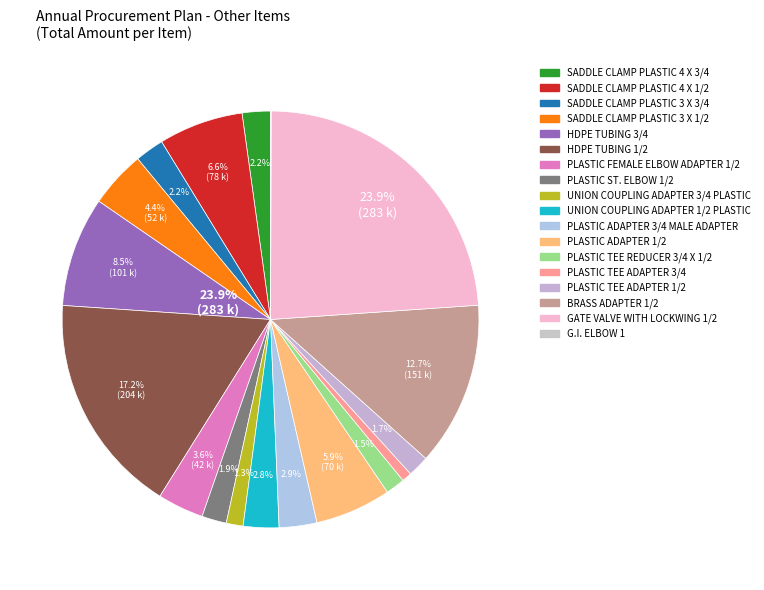

Is it true that HDPE TUBING 1/2 is 17% of the pie?

True